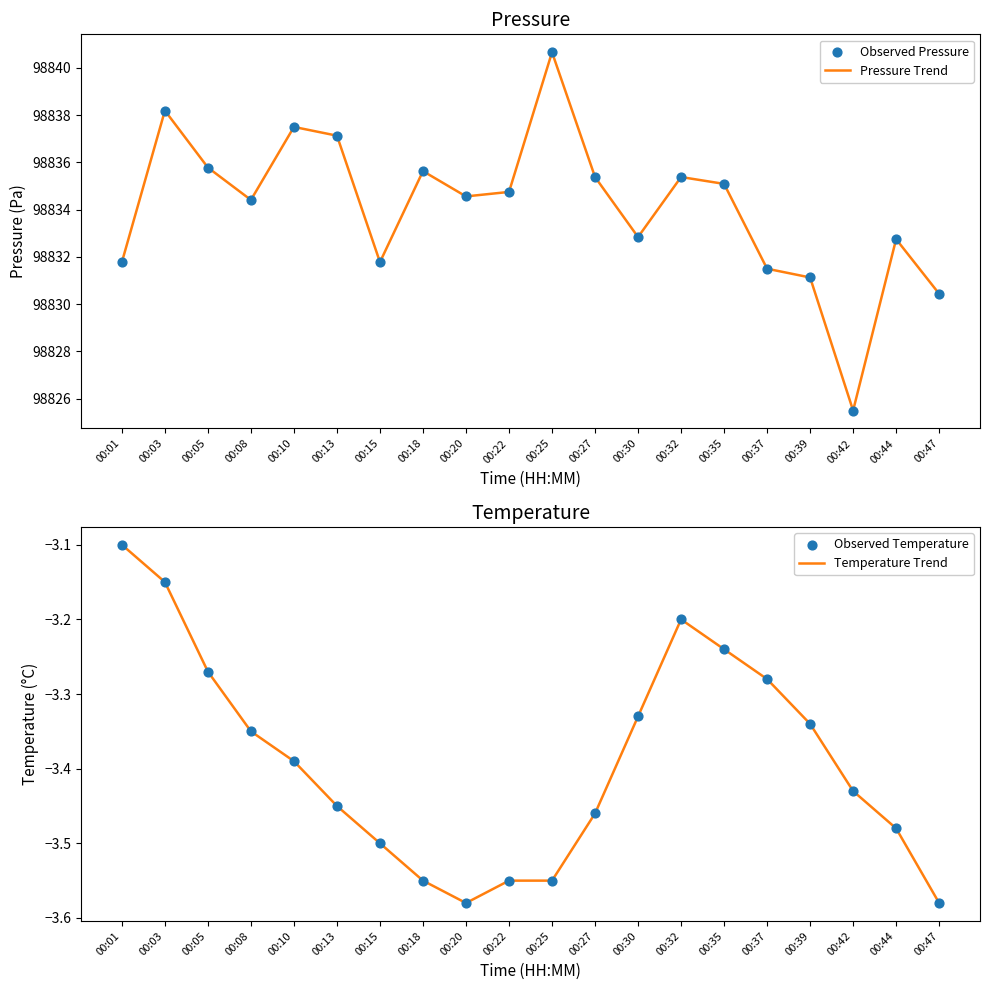

Which series contains the highest Y value?

Pressure Trend